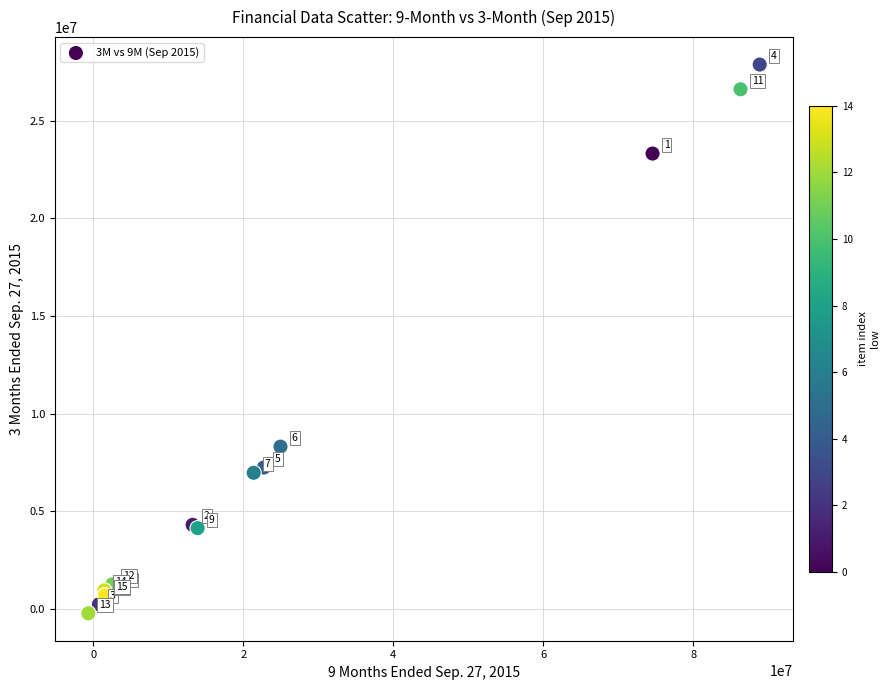

What Y value in the scatter plot is closest to 13831000?

8316000